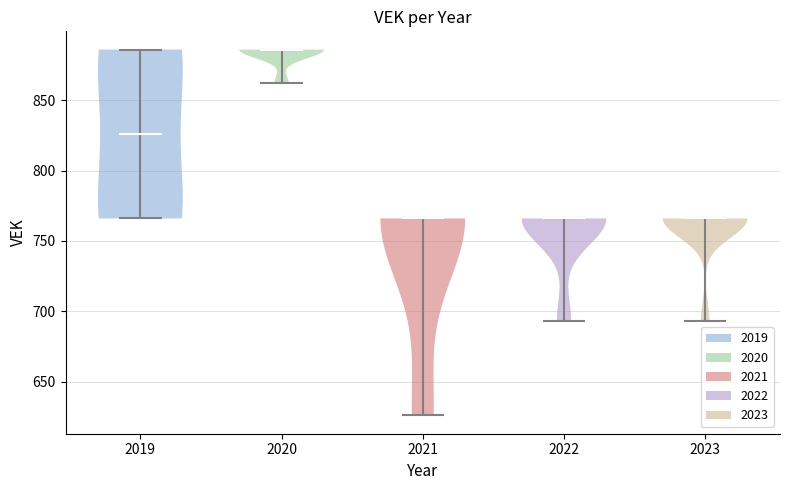

Reading left to right, read every violin against the y-axis: where its median line is, and the lowest and highest points it reaches. The values are not printed on the chart, so give them approximately, as read against the axis.

2019: median line 825, lowest point 765, highest point 885
2020: median line 885, lowest point 860, highest point 885
2021: median line 765, lowest point 625, highest point 765
2022: median line 765, lowest point 695, highest point 765
2023: median line 765, lowest point 695, highest point 765